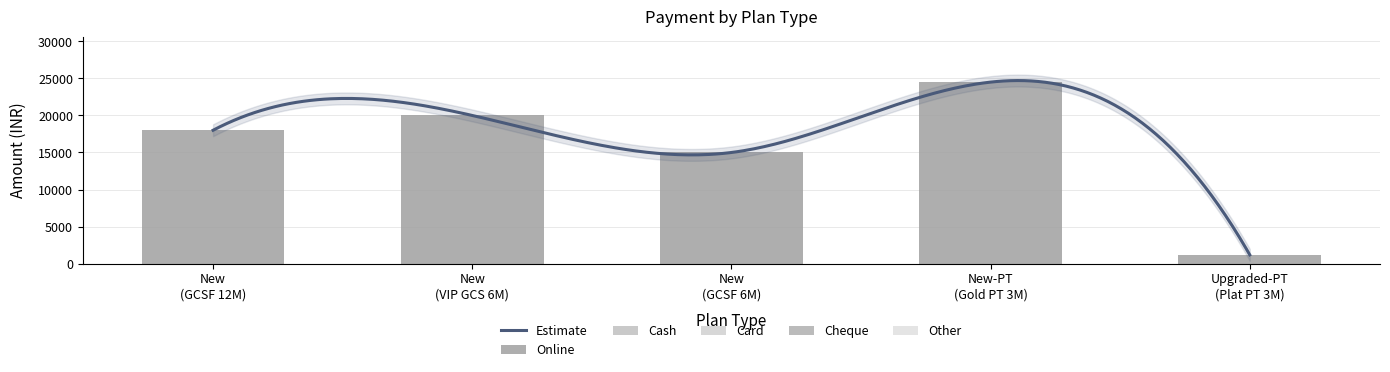

How many distinct data groups are displayed?

5